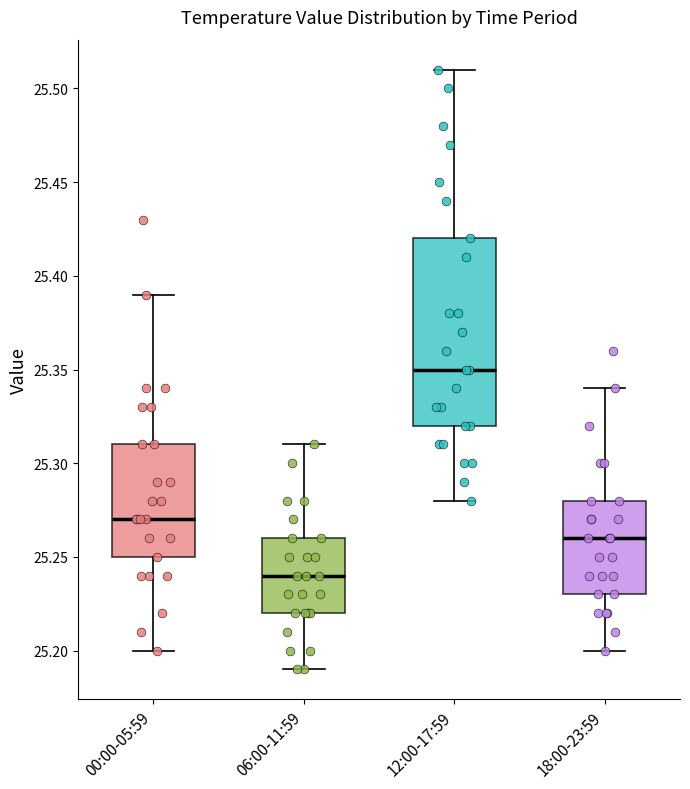

Which box is the tallest, from its lower edge to its upper edge?

12:00-17:59